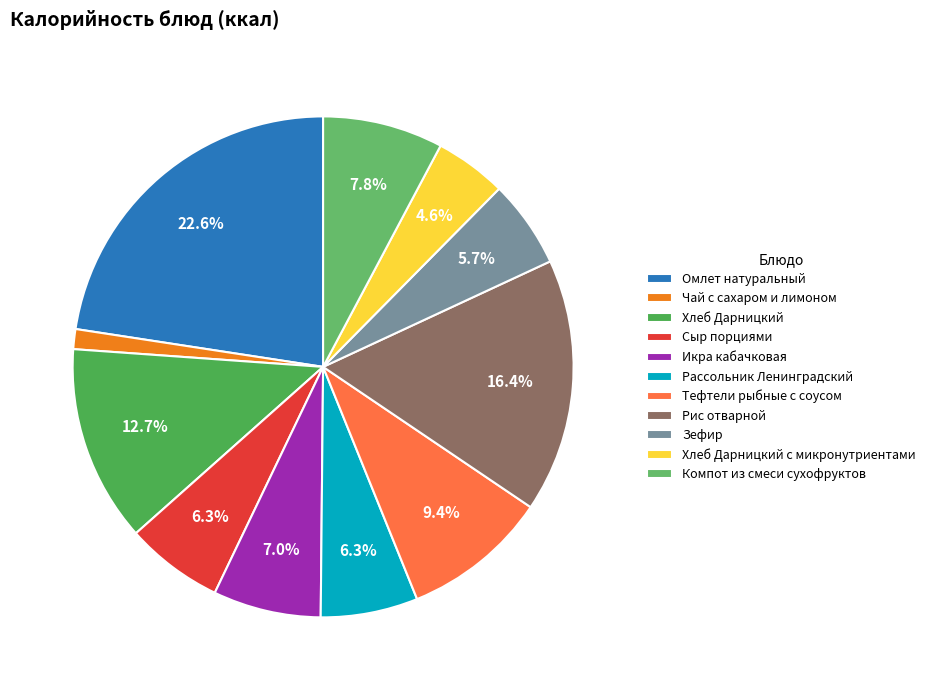

How many slices are in this pie chart?

11